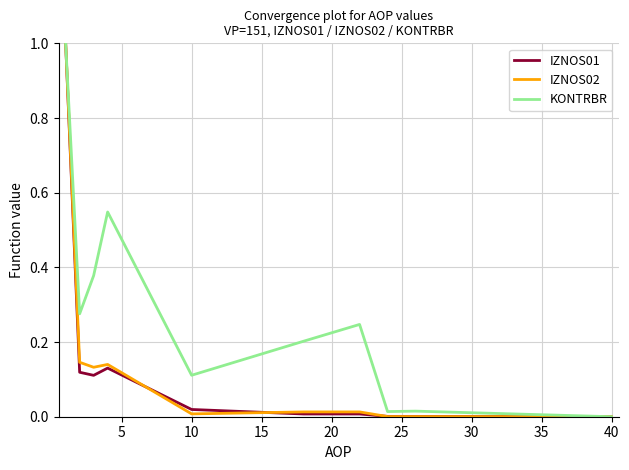

Which series has the largest total across all categories?

KONTRBR